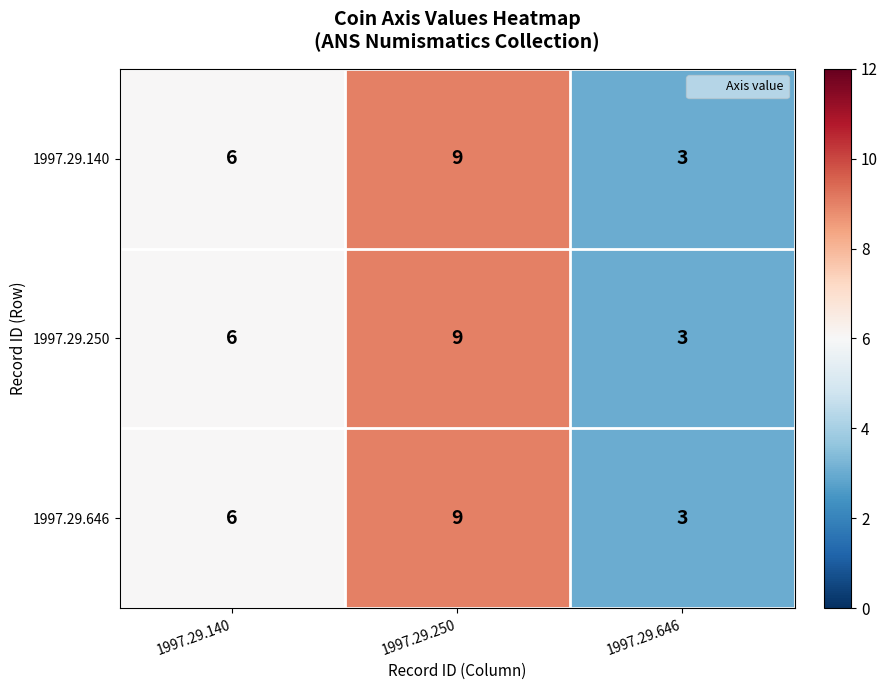

How many values in the 1997.29.250 series are below 6?

1